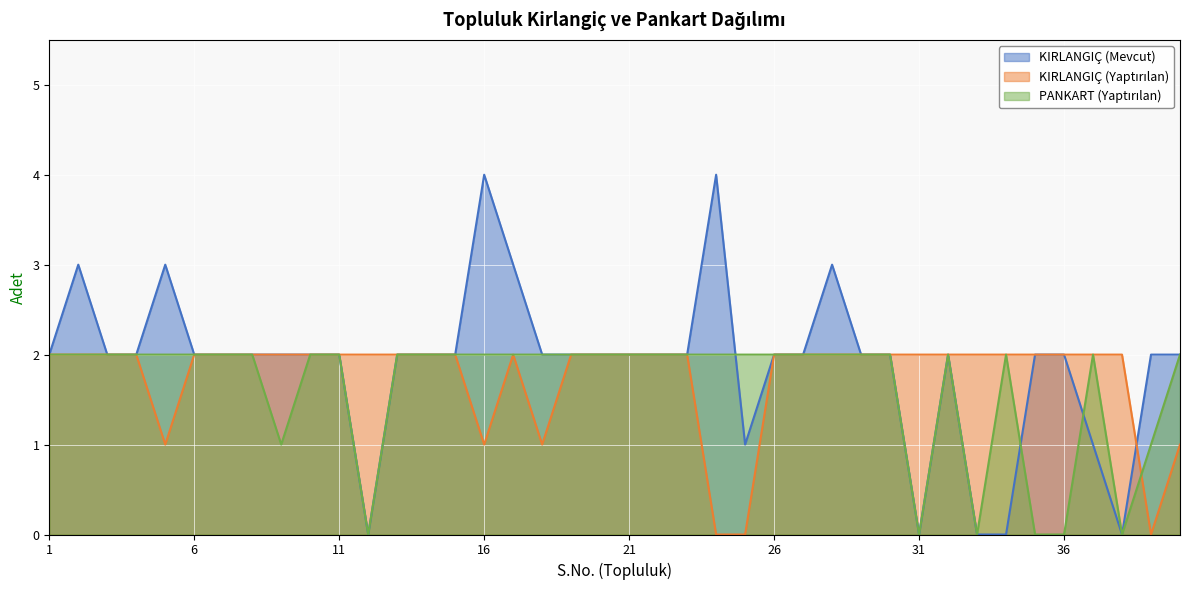

Which series has the largest total across all categories?

KIRLANGIÇ (Mevcut)